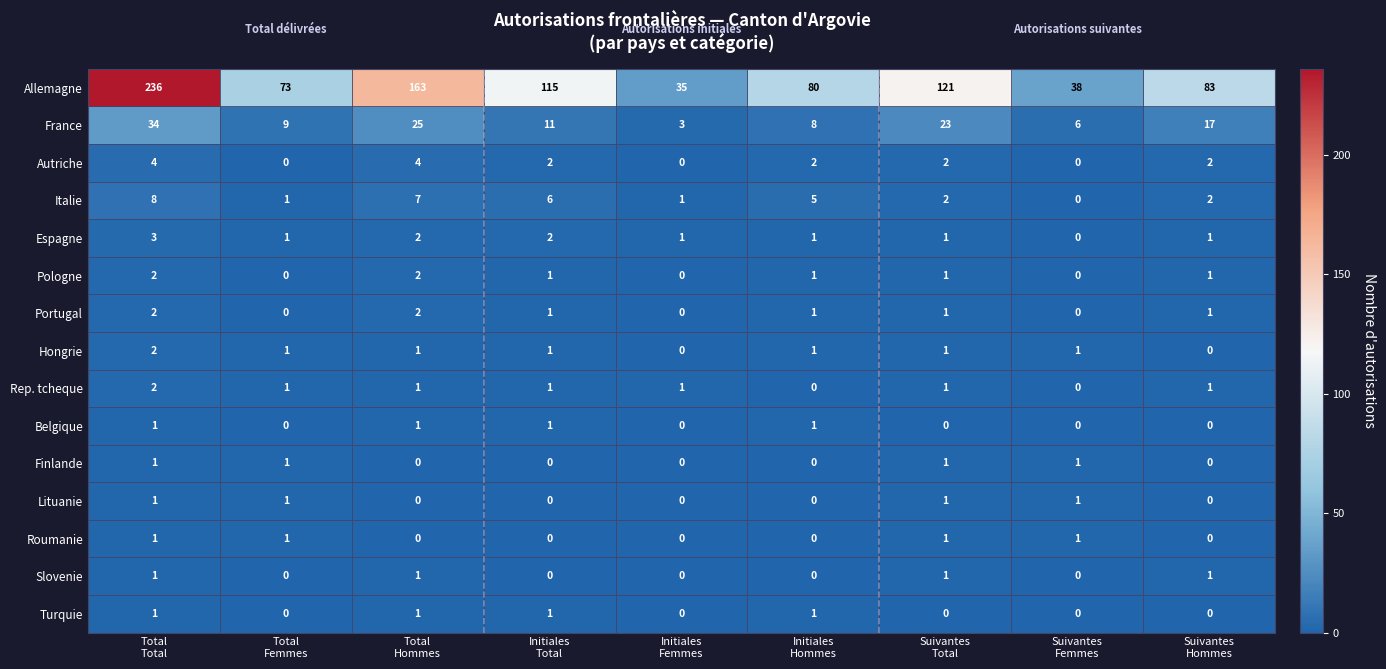

What is the total value across all series at Suivantes
Femmes?

48